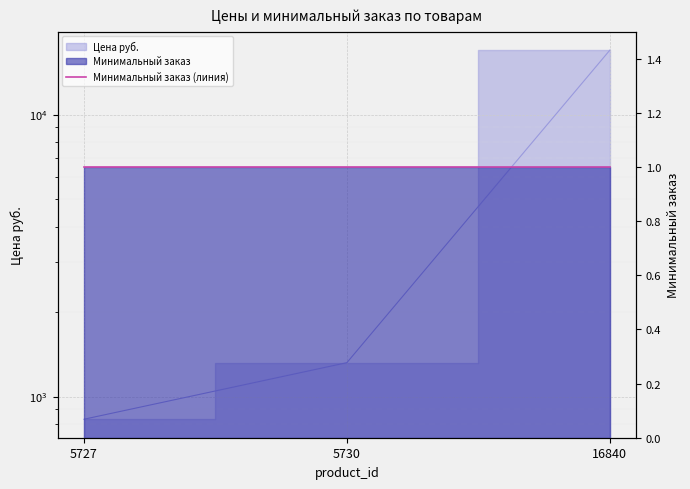

What is the sum of all values?

19081.3